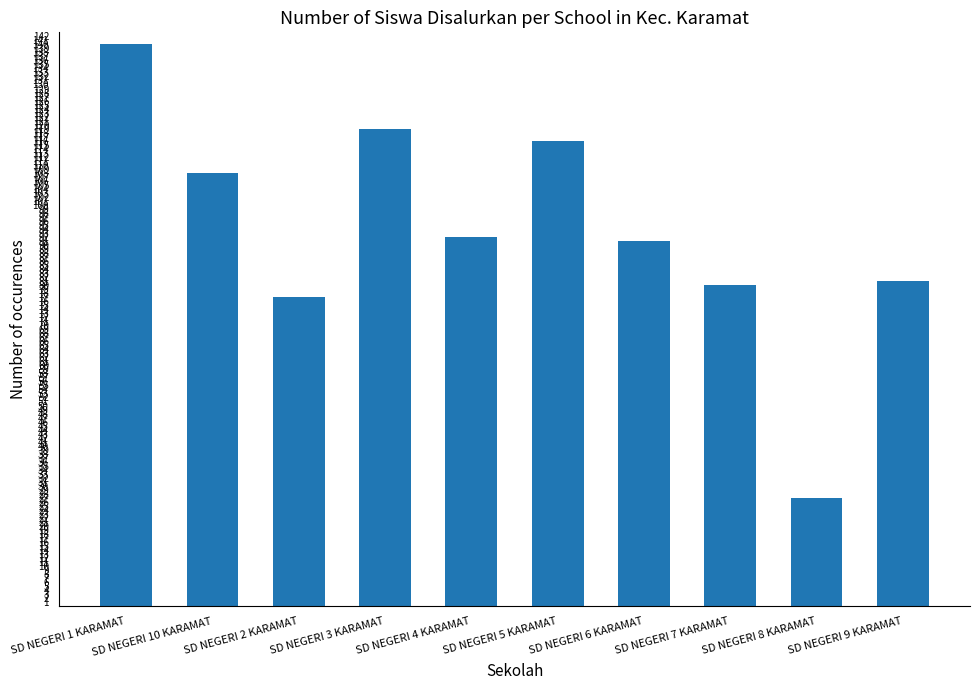

How many bars are there in total?

10